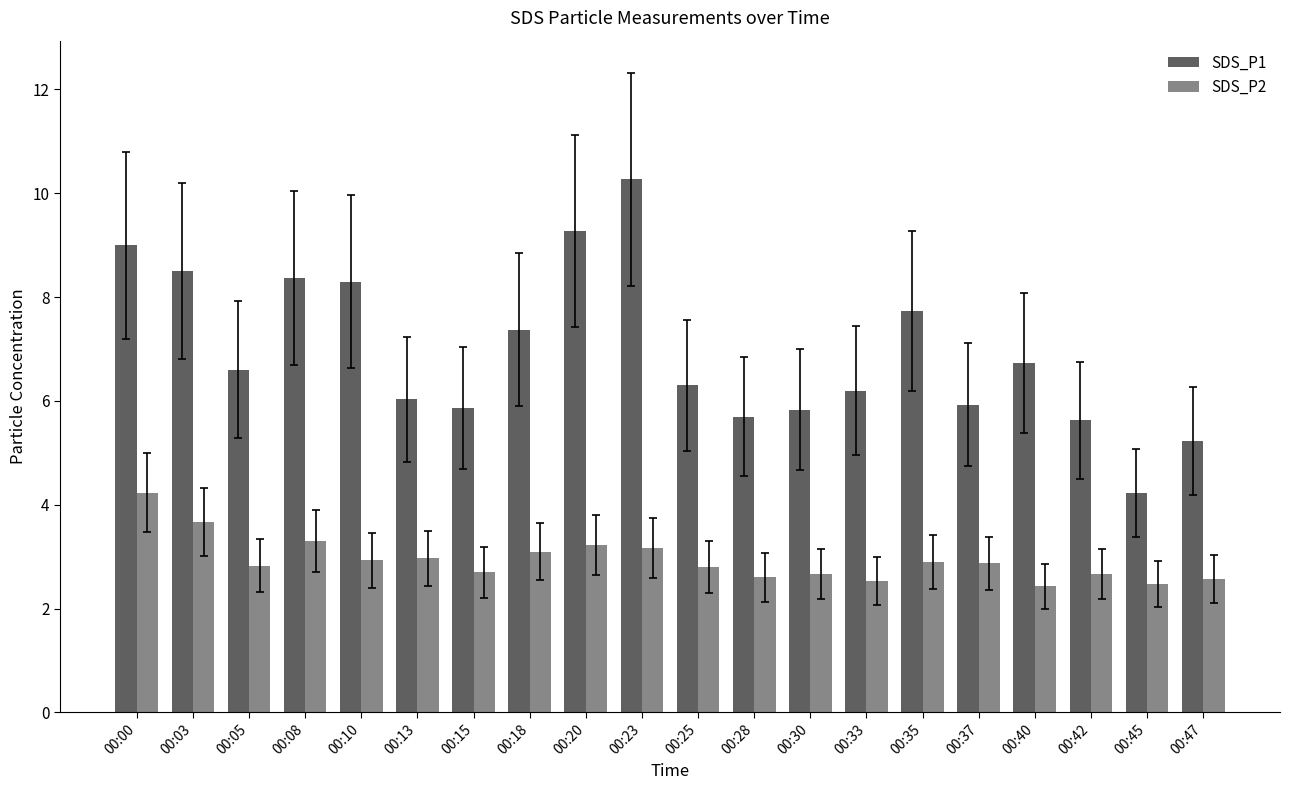

What is the difference between the maximum and second lowest values in the SDS_P1 series?

5.0